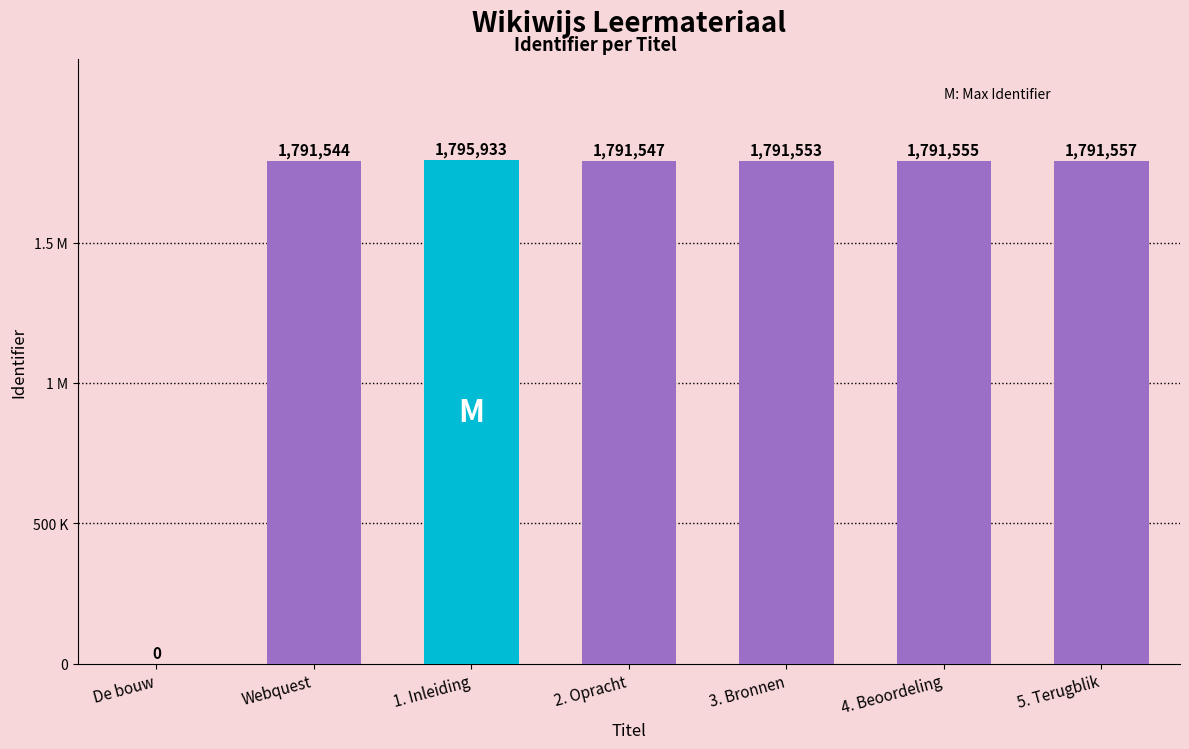

What is the ratio of the value at 1. Inleiding to the value at Webquest?

1.0